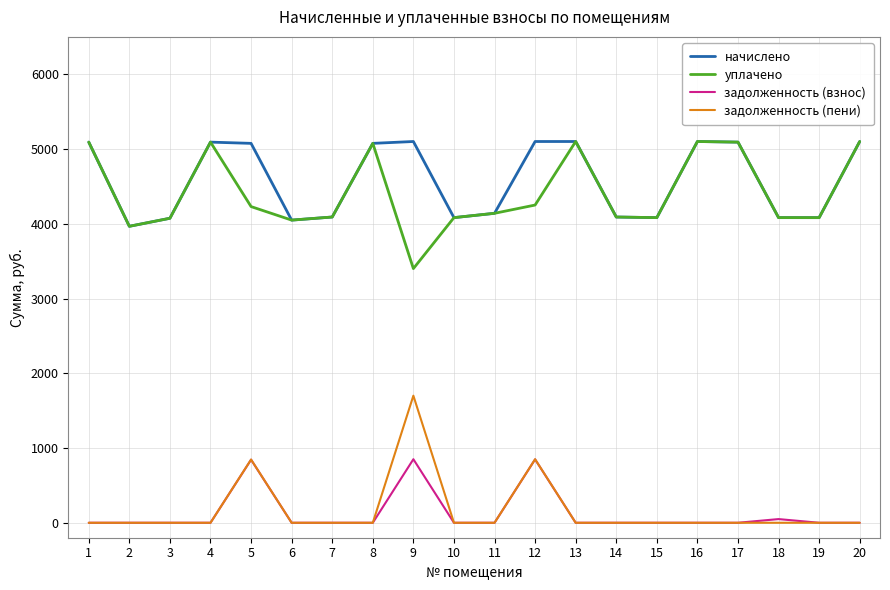

True or false: уплачено has more than 1 interior local peaks.

True